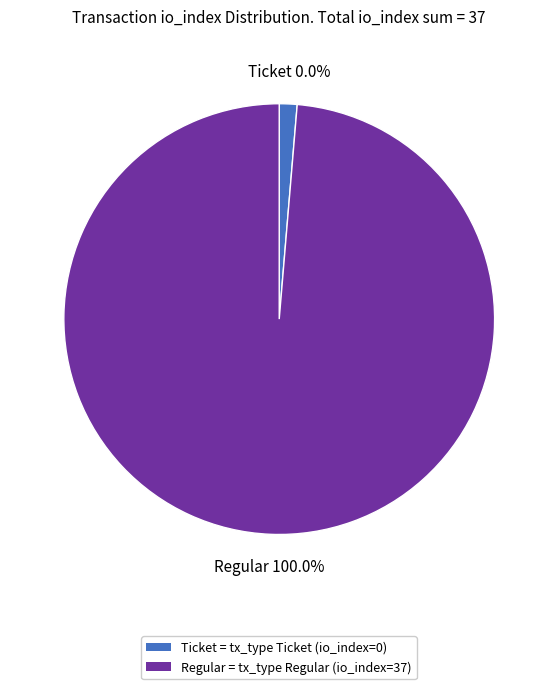

What percentage is NOT represented by Ticket (io_index=0)?

100.0%